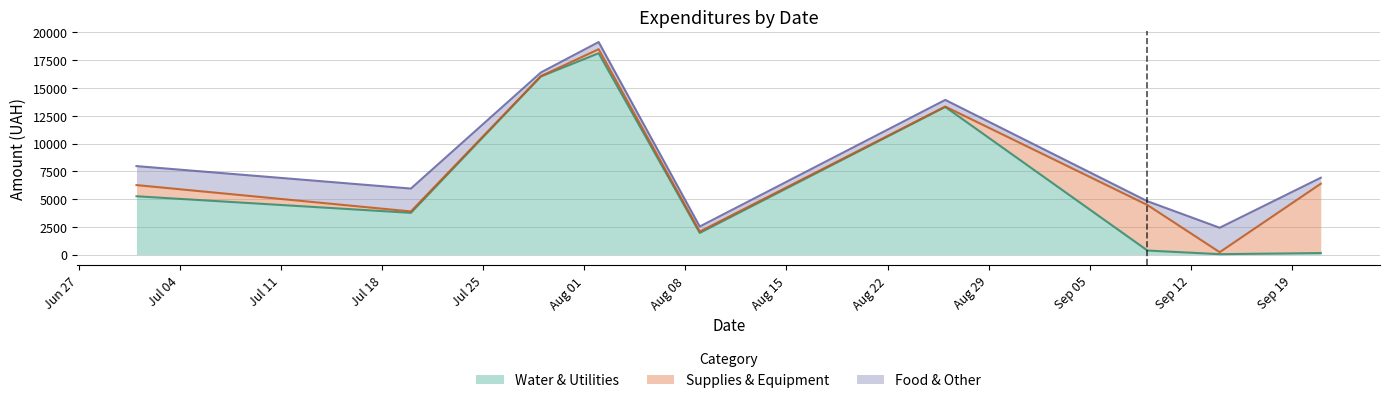

How many values in the Water & Utilities series exceed 3757?

5